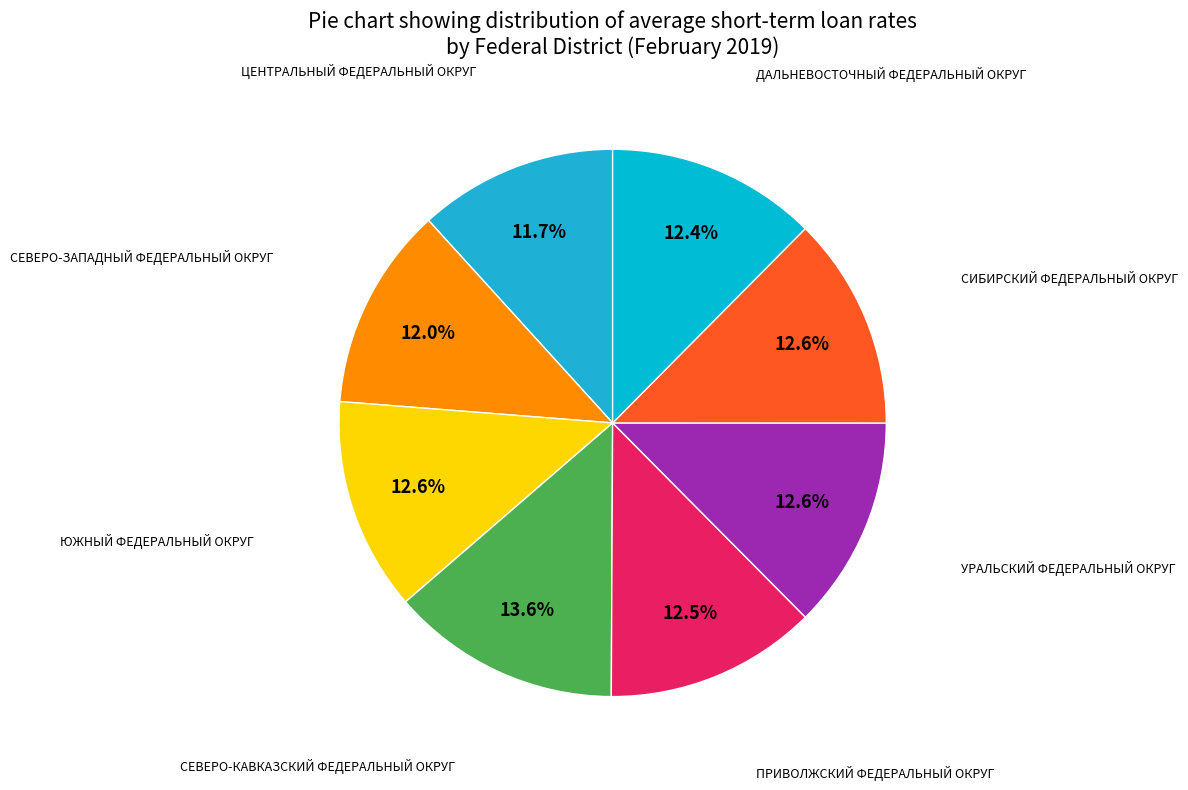

Which slice is the smallest?

ЦЕНТРАЛЬНЫЙ ФЕДЕРАЛЬНЫЙ ОКРУГ